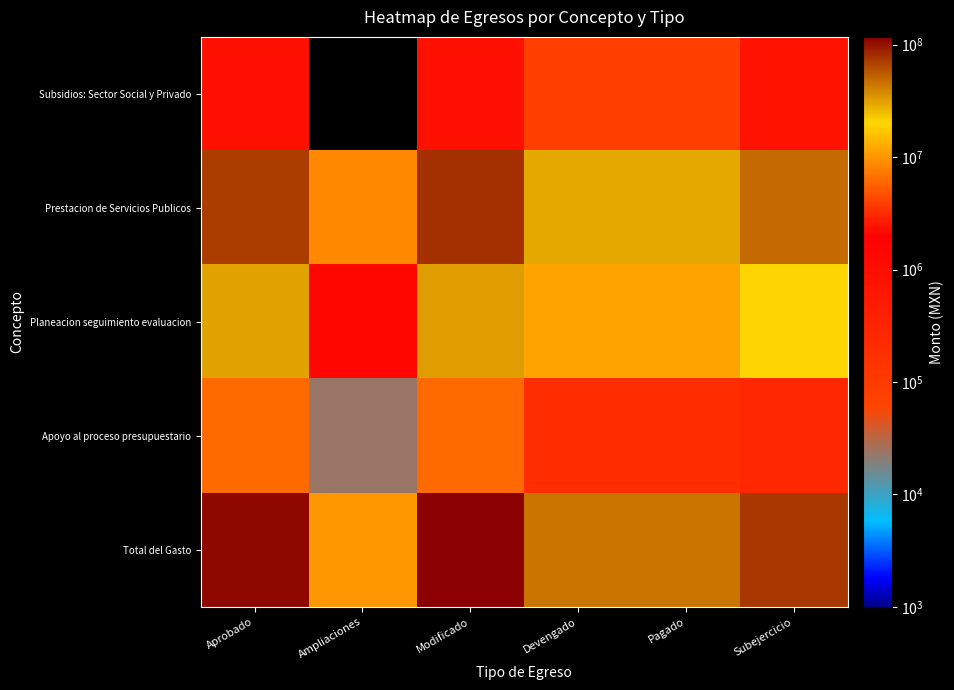

What is the maximum value shown in the chart?

117380339.9